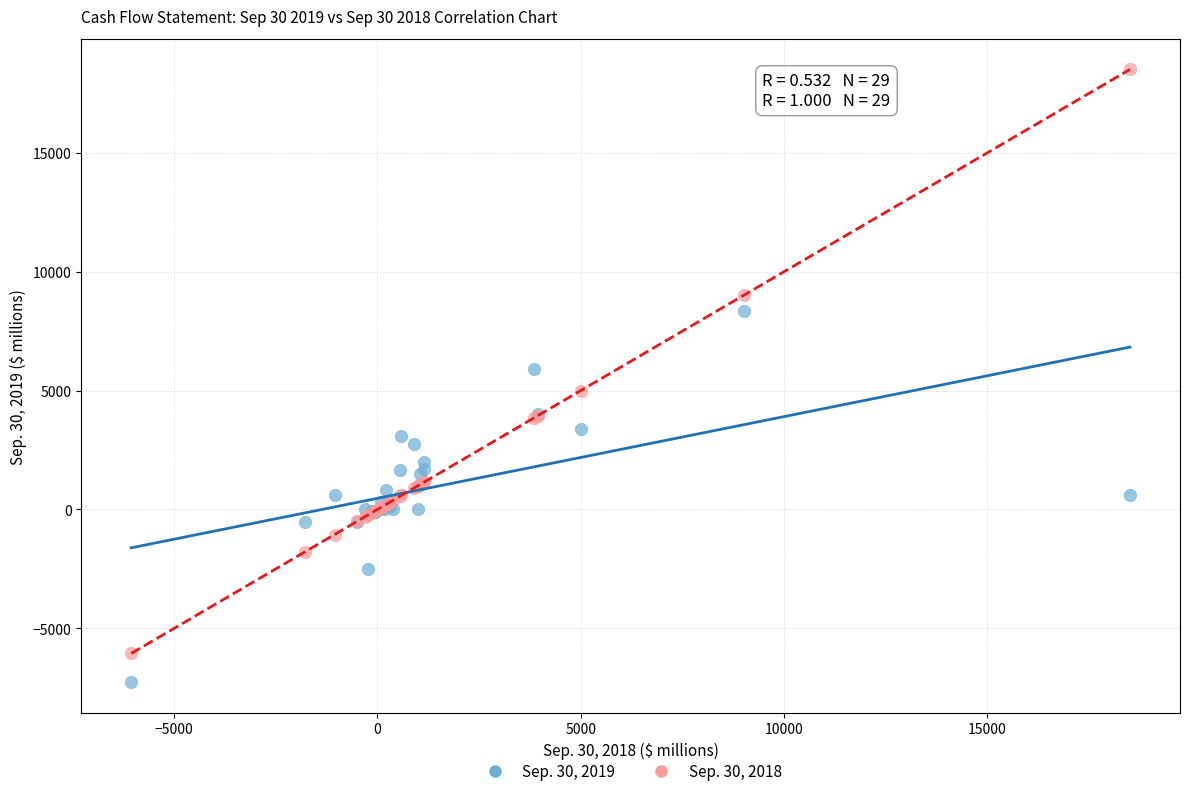

What are all the series names shown in the legend?

Sep. 30, 2019, Sep. 30, 2018